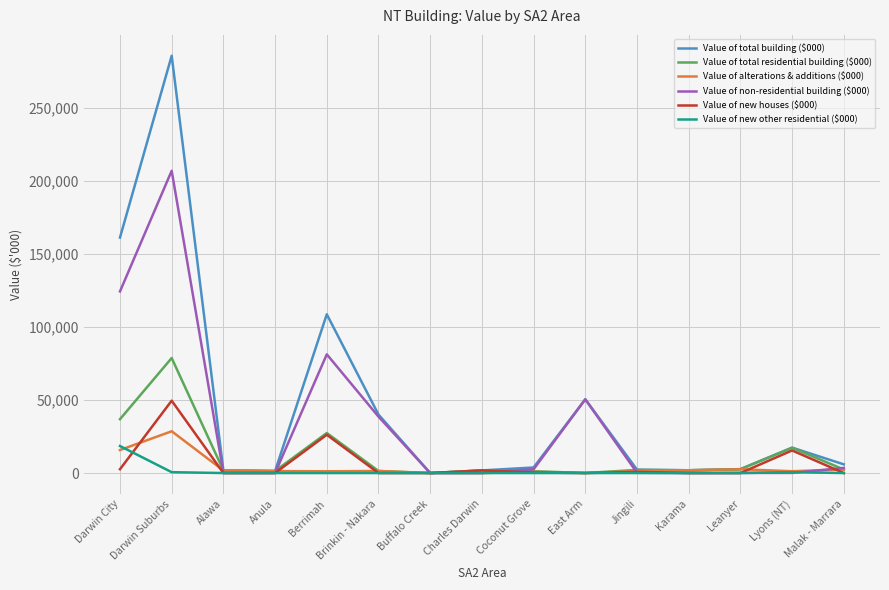

Which series has the largest total across all categories?

Value of total building ($000)